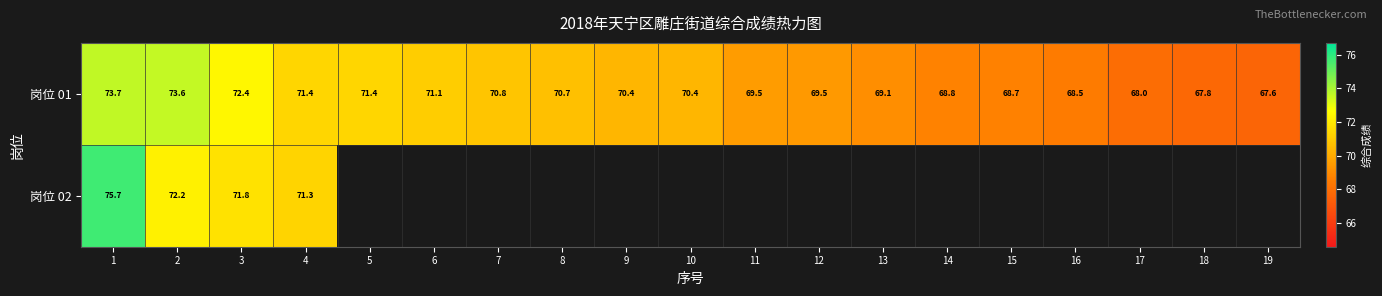

What is the spread (max minus min) of values at 2?

1.4